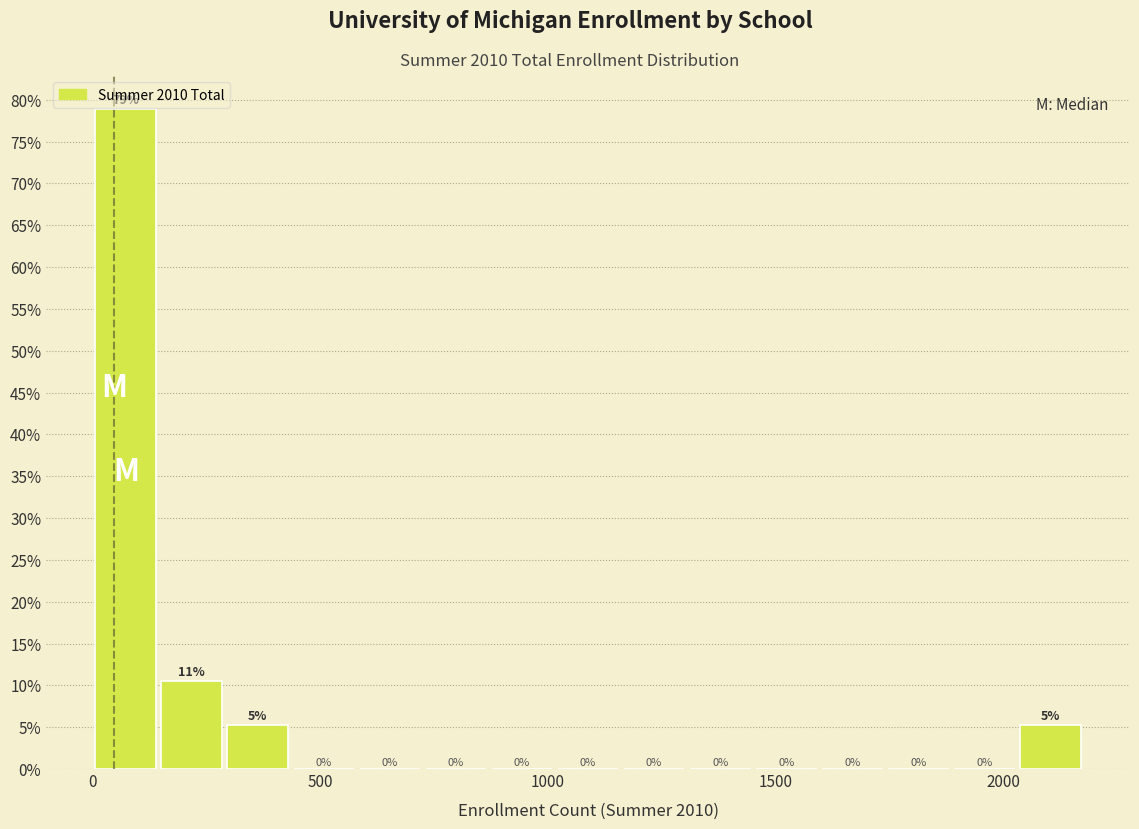

Around what value on the x-axis is the tallest bar? Give the approximate position of its centre, as read against the axis.

50